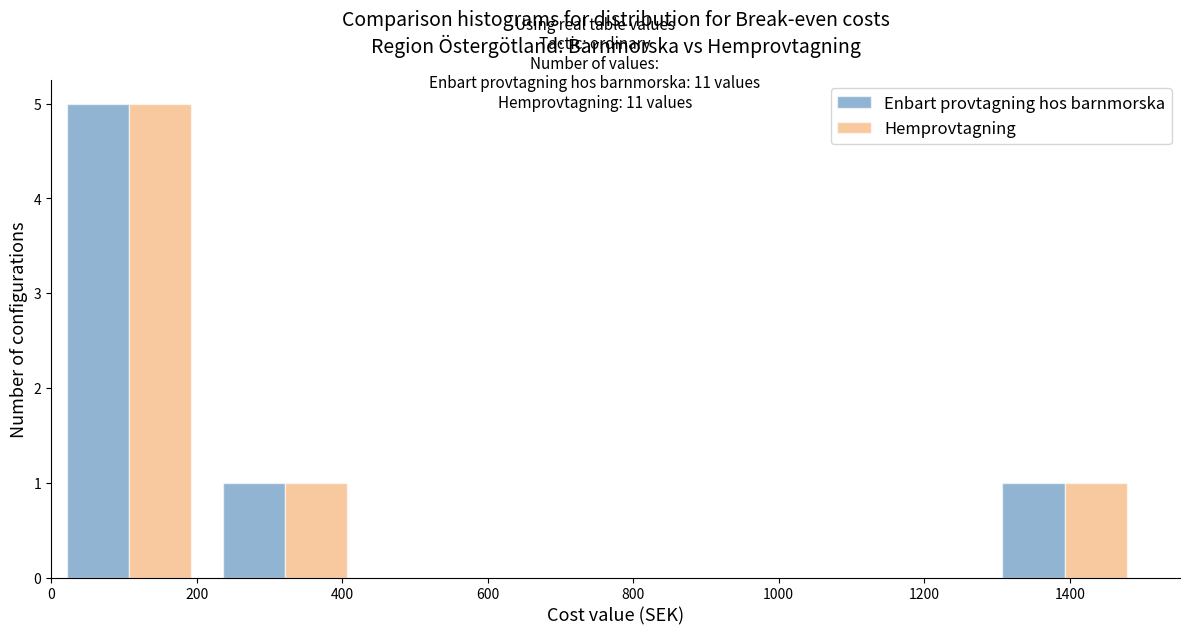

Reading left to right, list every range on the x-axis with the height of the bar of each series over it. Neither the bar edges nor the heights are printed on the chart, so give them approximately, as read against the axes.

0 to 220: Enbart provtagning hos barnmorska=5	Hemprovtagning=5
220 to 420: Enbart provtagning hos barnmorska=1	Hemprovtagning=1
420 to 640: Enbart provtagning hos barnmorska=0	Hemprovtagning=0
640 to 860: Enbart provtagning hos barnmorska=0	Hemprovtagning=0
860 to 1080: Enbart provtagning hos barnmorska=0	Hemprovtagning=0
1080 to 1280: Enbart provtagning hos barnmorska=0	Hemprovtagning=0
1280 to 1500: Enbart provtagning hos barnmorska=1	Hemprovtagning=1